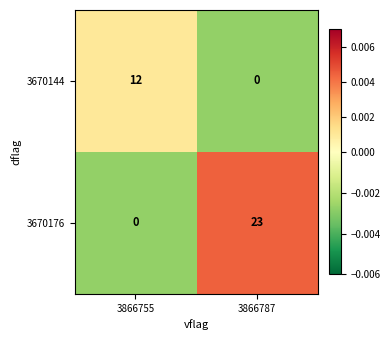

At how many categories does at least one series exceed 0?

2